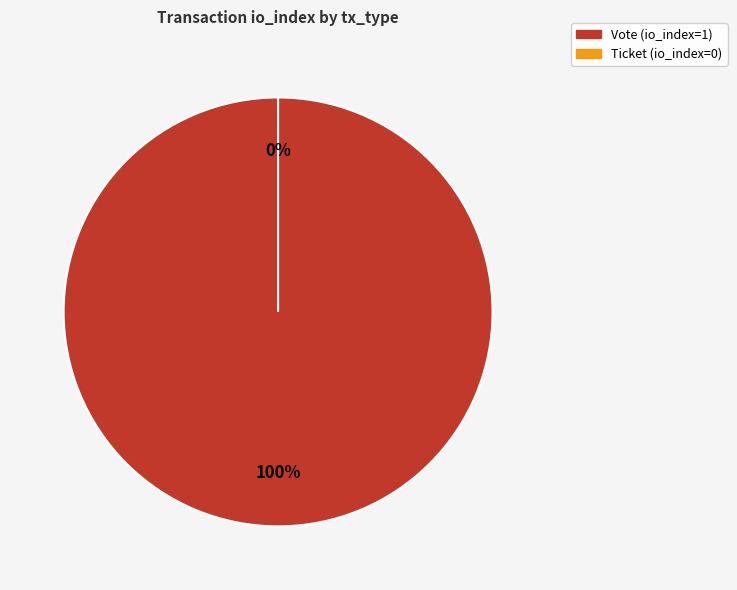

To the nearest percent, what portion does Vote represent?

100%